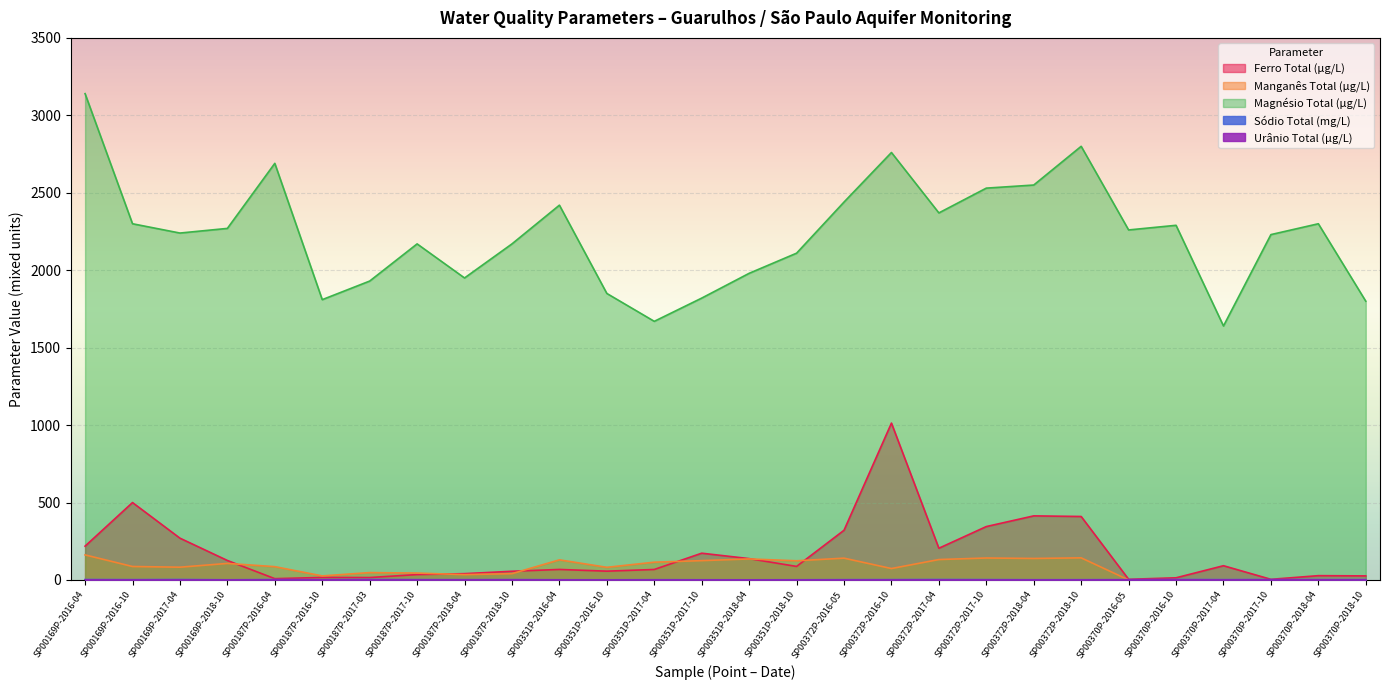

Reading left to right, what are all the values shown in this chart?

Ferro Total (µg/L): 218.5	500.0	270.0	126.0	8.6	16.5	15.9	35.0	41.0	56.3	68.1	57.0	67.9	173.0	138.0	87.6	321.0	1013.0	205.0	345.0	414.0	410.0	4.5	14.2	92.2	4.4	28.0	26.5
Manganês Total (µg/L): 162.0	87.1	82.7	107.0	86.1	26.4	47.8	44.6	34.7	40.9	130.0	81.8	115.0	125.0	136.0	124.0	141.0	74.0	132.0	142.0	139.0	143.0	0.4	0.7	1.6	0.9	0.6	1.0
Magnésio Total (µg/L): 3140.0	2300.0	2240.0	2270.0	2690.0	1810.0	1930.0	2170.0	1950.0	2170.0	2420.0	1850.0	1670.0	1820.0	1980.0	2110.0	2440.0	2760.0	2370.0	2530.0	2550.0	2800.0	2260.0	2290.0	1640.0	2230.0	2300.0	1800.0
Sódio Total (mg/L): 3.1	2.4	3.1	1.4	2.9	2.2	3.4	2.5	2.2	2.6	1.6	1.3	1.9	1.5	1.2	1.6	2.2	2.5	3.2	2.6	1.9	2.0	2.4	3.1	2.6	2.9	2.4	2.3
Urânio Total (µg/L): 0.1	0.0	0.0	0.0	0.1	0.0	0.0	0.0	0.0	0.0	0.1	0.0	0.0	0.0	0.0	0.0	0.0	0.0	0.0	0.0	0.0	0.0	0.5	0.4	0.2	0.4	0.5	0.3